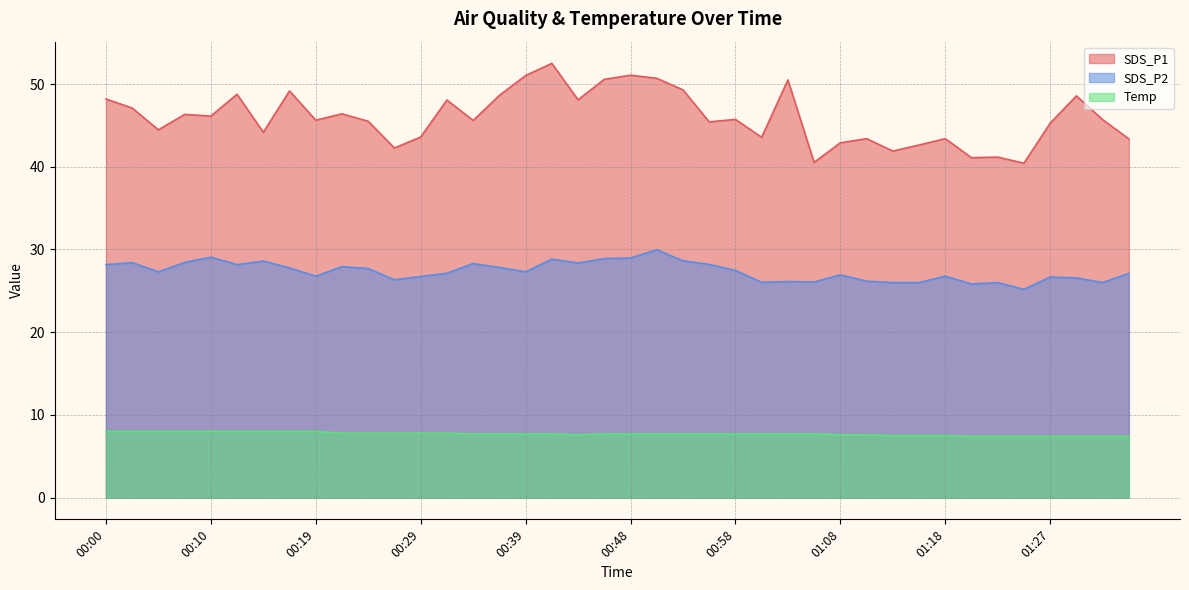

Which series has the widest spread of values?

SDS_P1